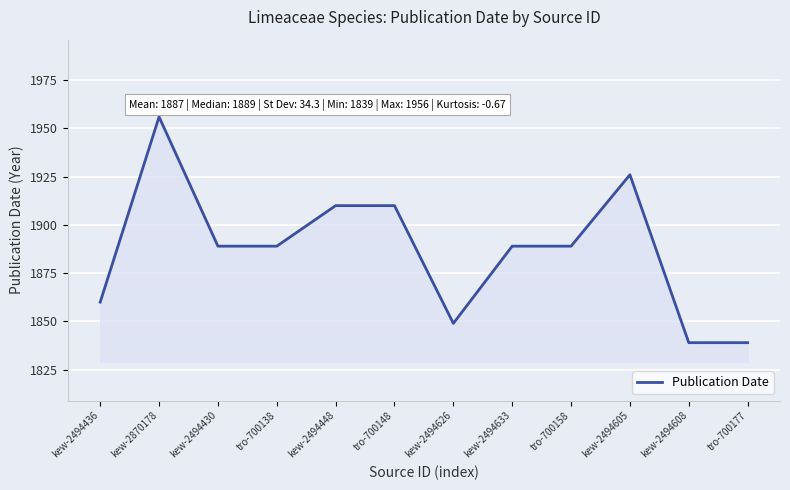

What is the maximum value shown in the chart?

1956